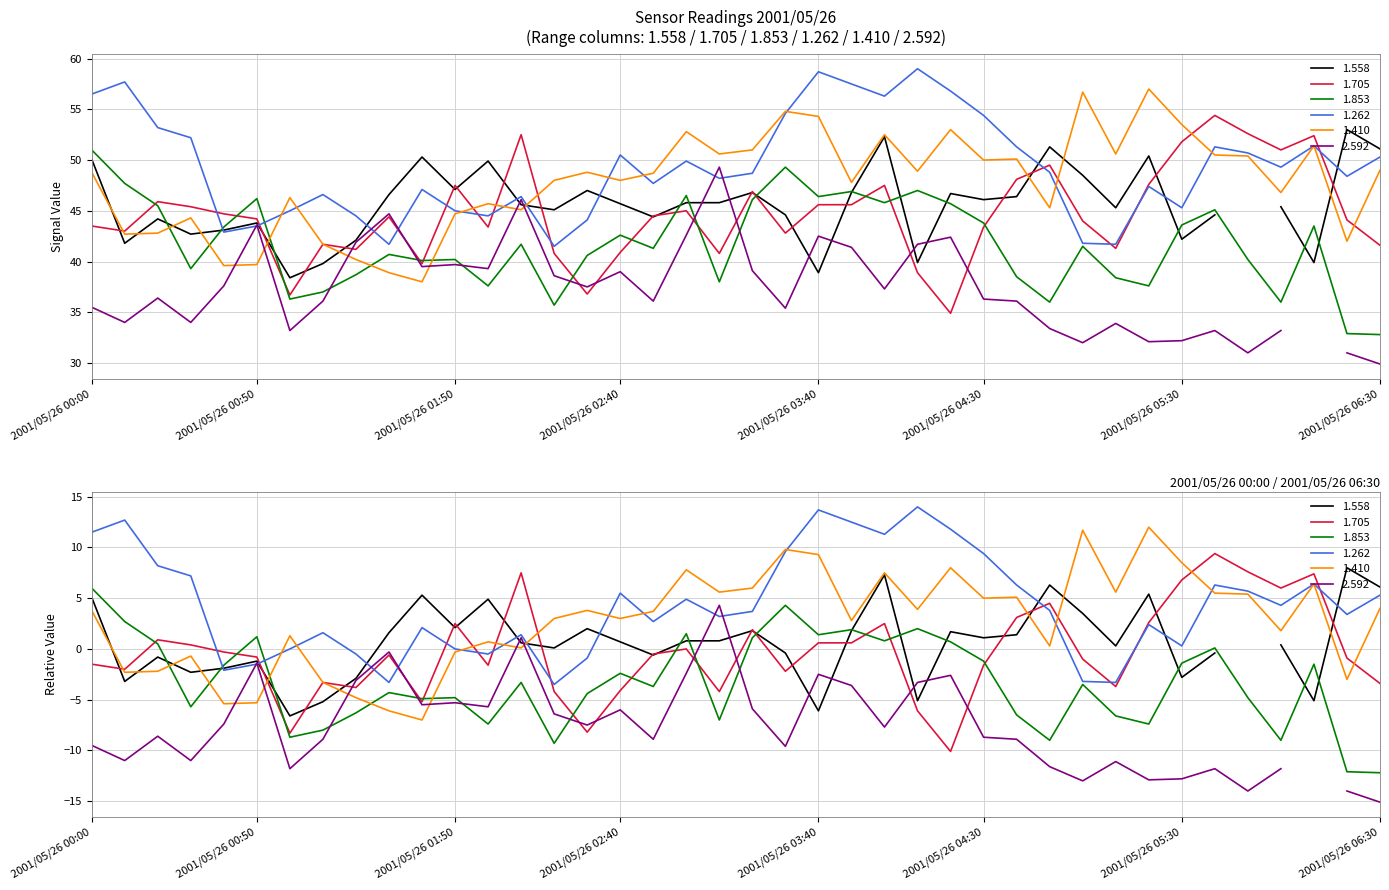

Where does the 1.853 series first go above 41?

2001/05/26 00:00